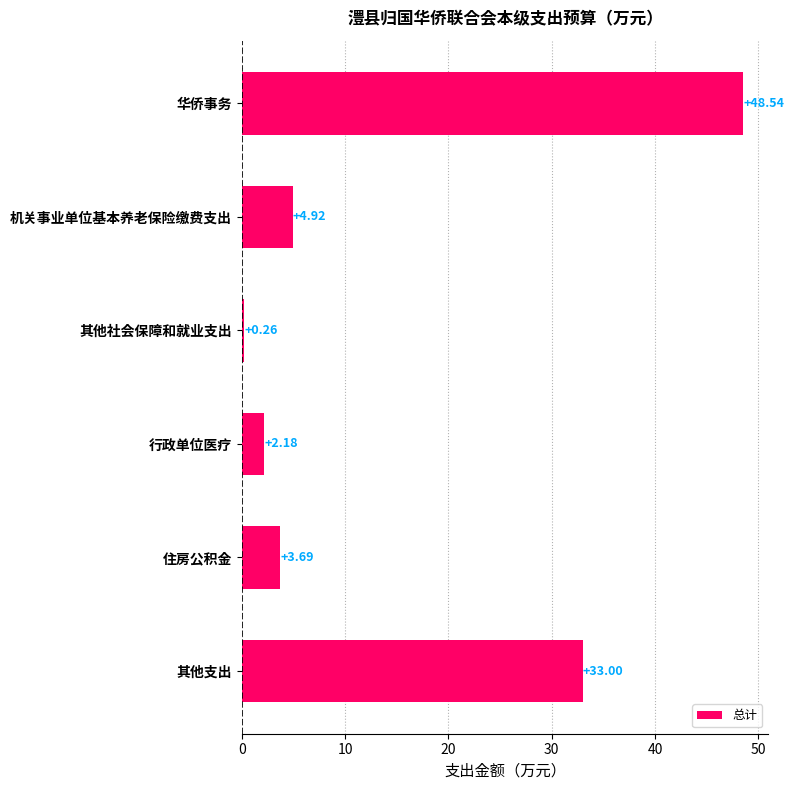

Rank the categories by value from lowest to highest.

其他社会保障和就业支出, 行政单位医疗, 住房公积金, 机关事业单位基本养老保险缴费支出, 其他支出, 华侨事务